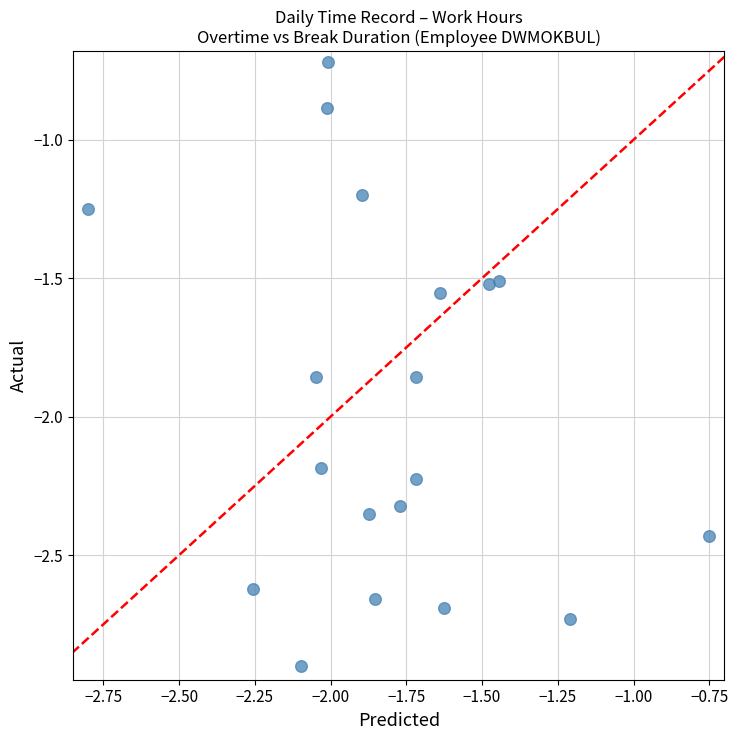

What Y value in the scatter plot is closest to -1?

-0.9